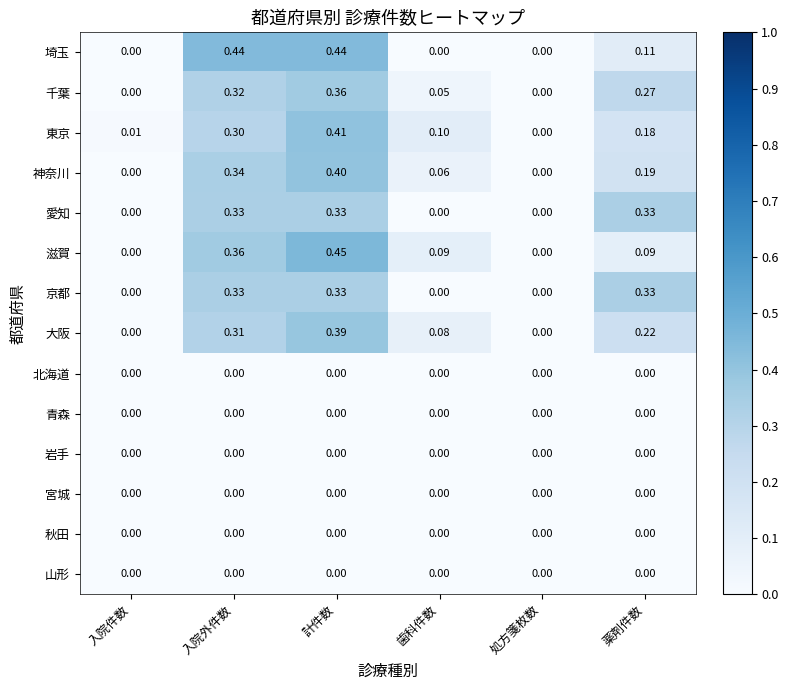

At which category is the sum across all series the highest?

計件数